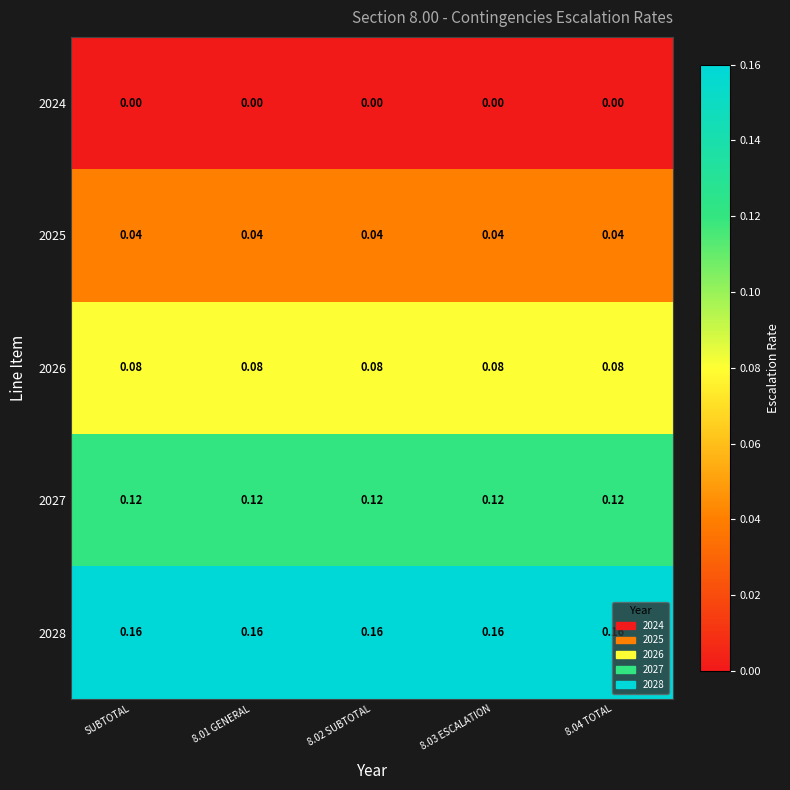

What is the total value across all series at 8.04 TOTAL?

0.4